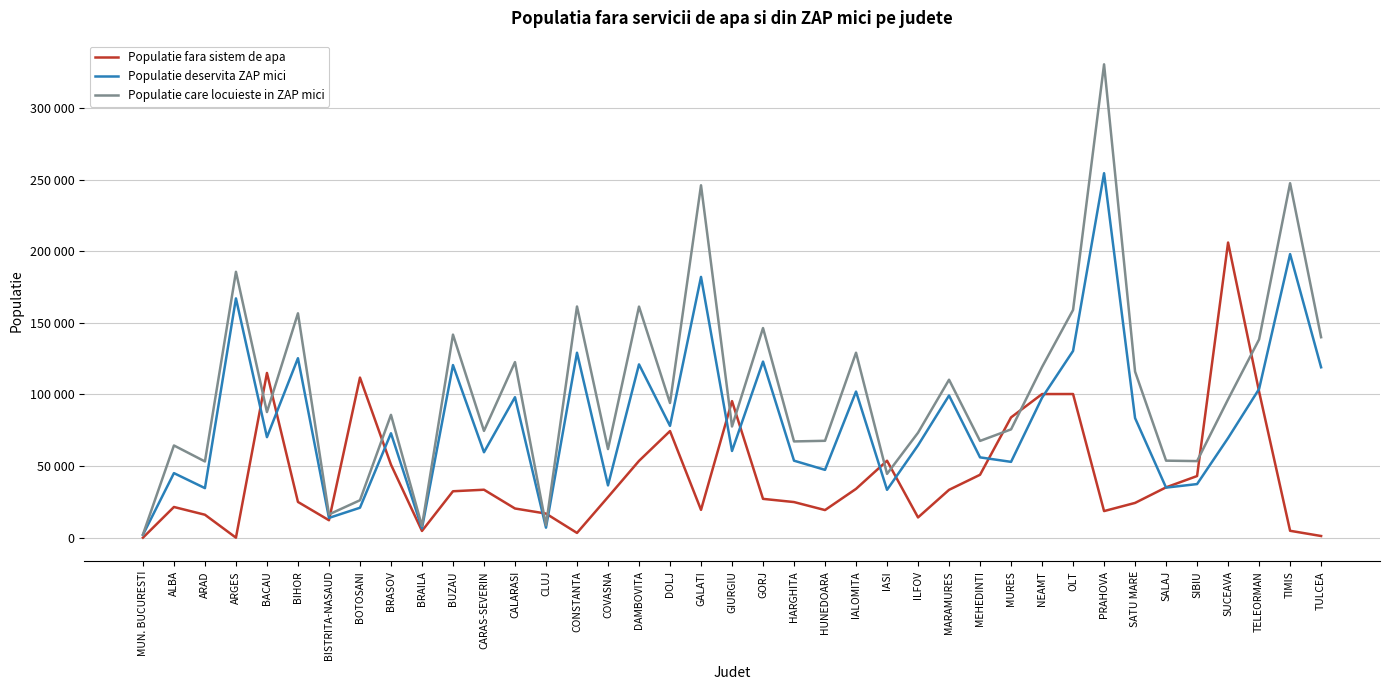

At how many categories does at least one series exceed 117985?

16